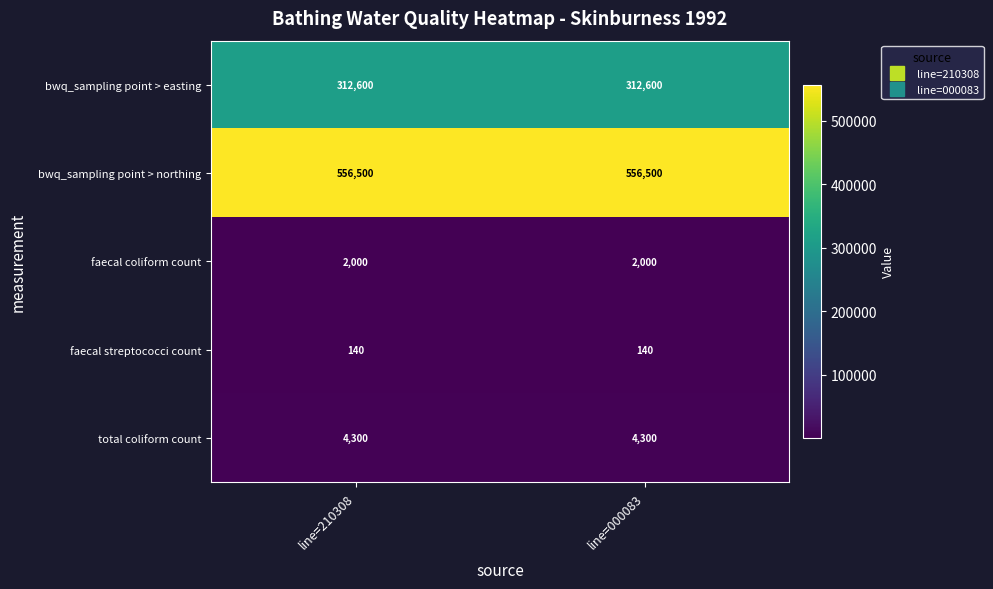

What value does the faecal streptococci count series have at line=210308?

140